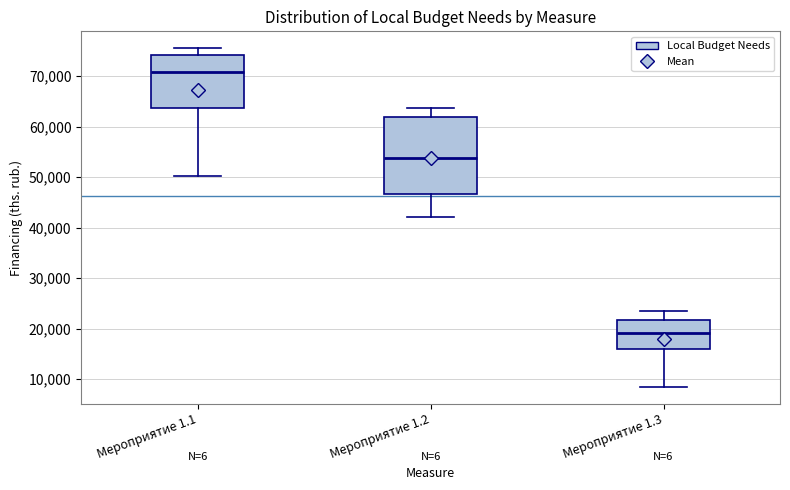

Comparing the boxes themselves (not the whiskers), which one is the tallest?

Мероприятие 1.2